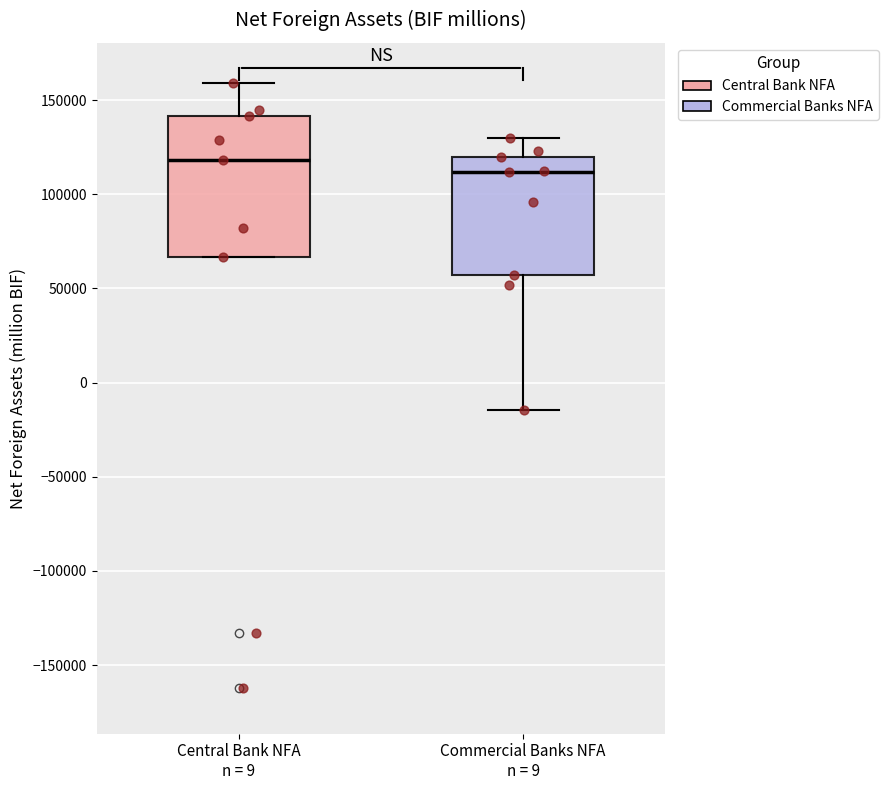

Where does the median line of the box for Commercial Banks NFA n = 9 sit on the y-axis? The values are not printed on the chart, so give them approximately, as read against the axis.

110000